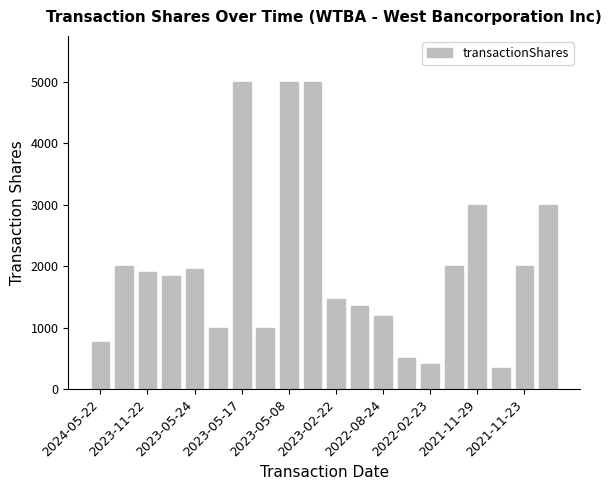

What is the difference between the maximum and minimum values?

4651